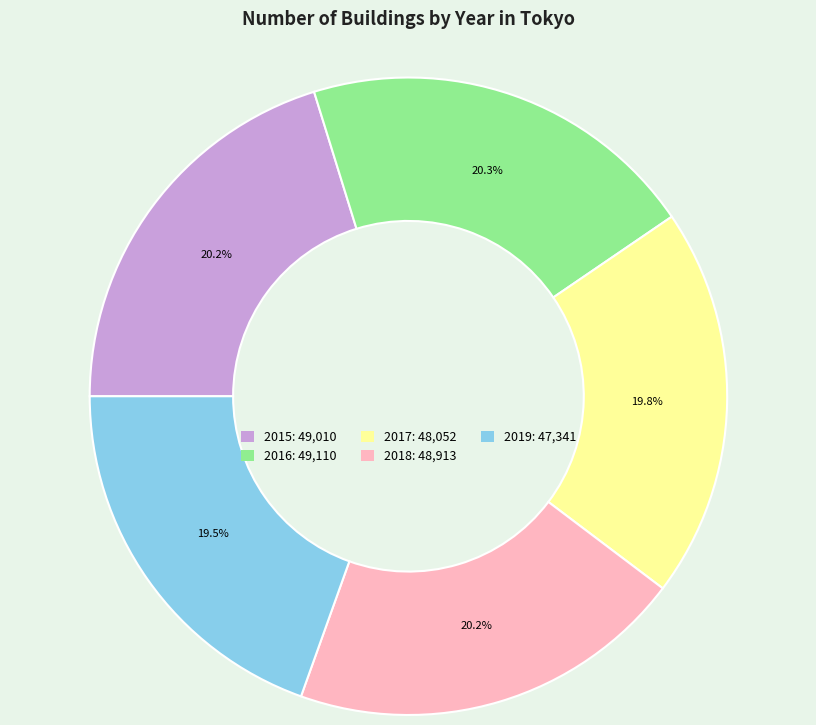

True or false: 2018 accounts for 11% of the total.

False